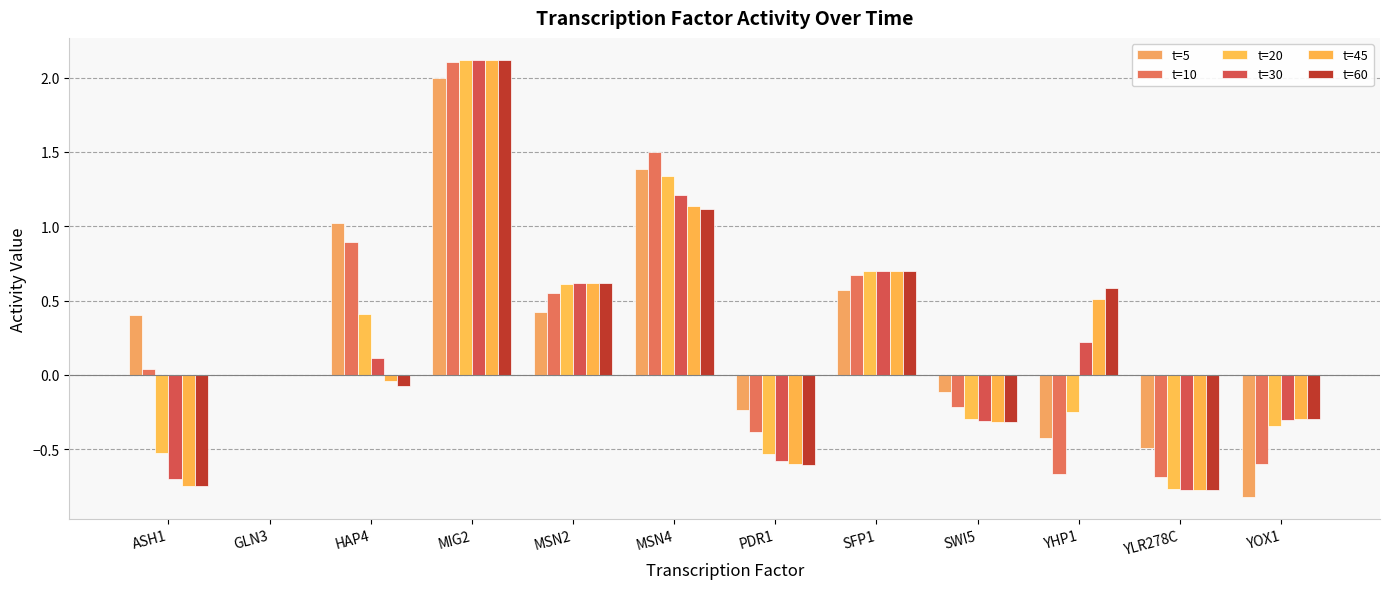

What is the spread (max minus min) of values at MSN2?

0.2